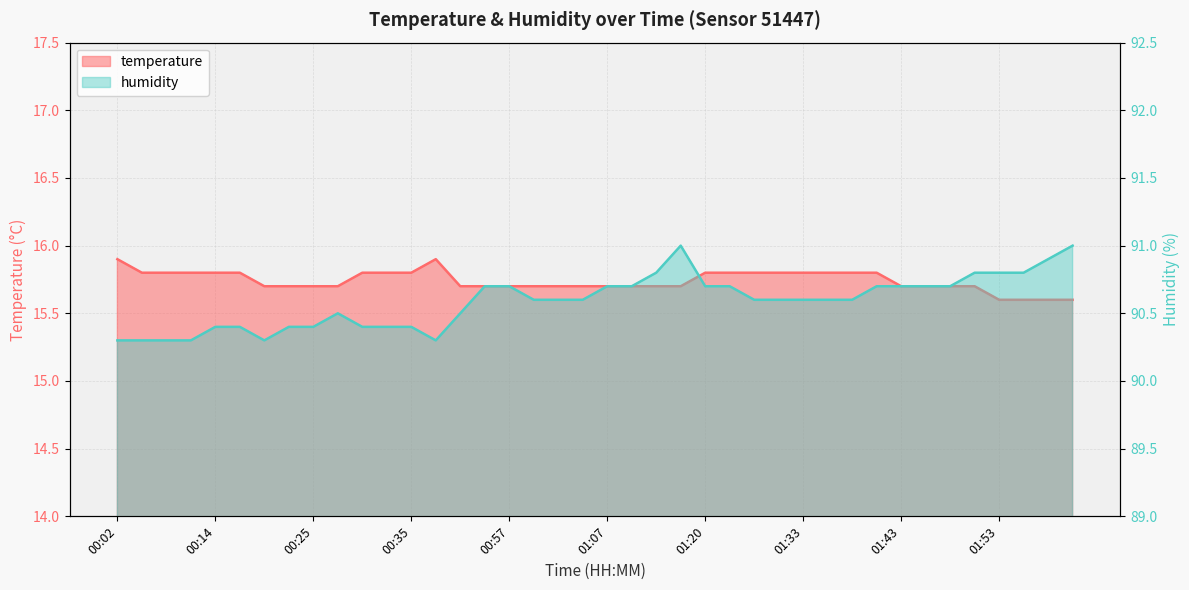

True or false: humidity has a value of 158.6 at 01:05.

False